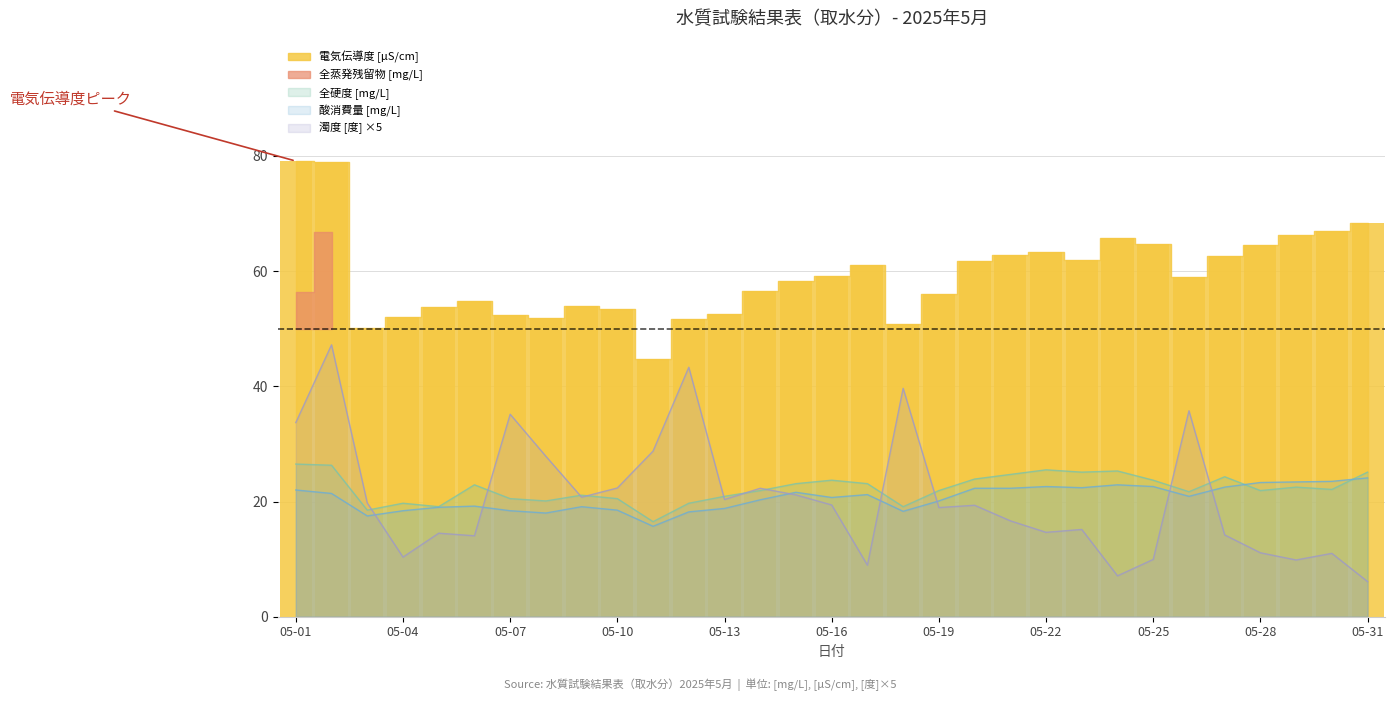

What is the approximate value of 濁度 [度] at 05-09?

20.8